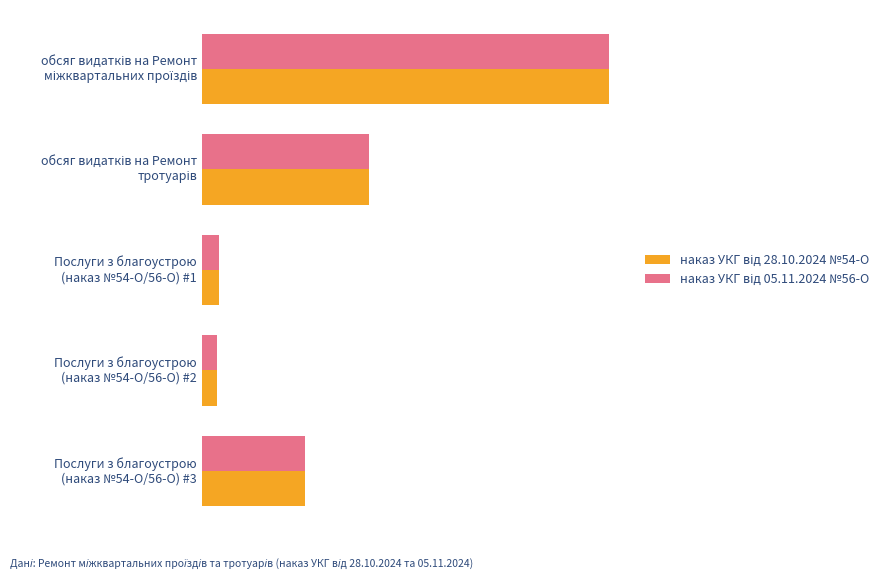

What position from the left is Послуги з благоустрою (наказ №54-О/56-О) #1?

3